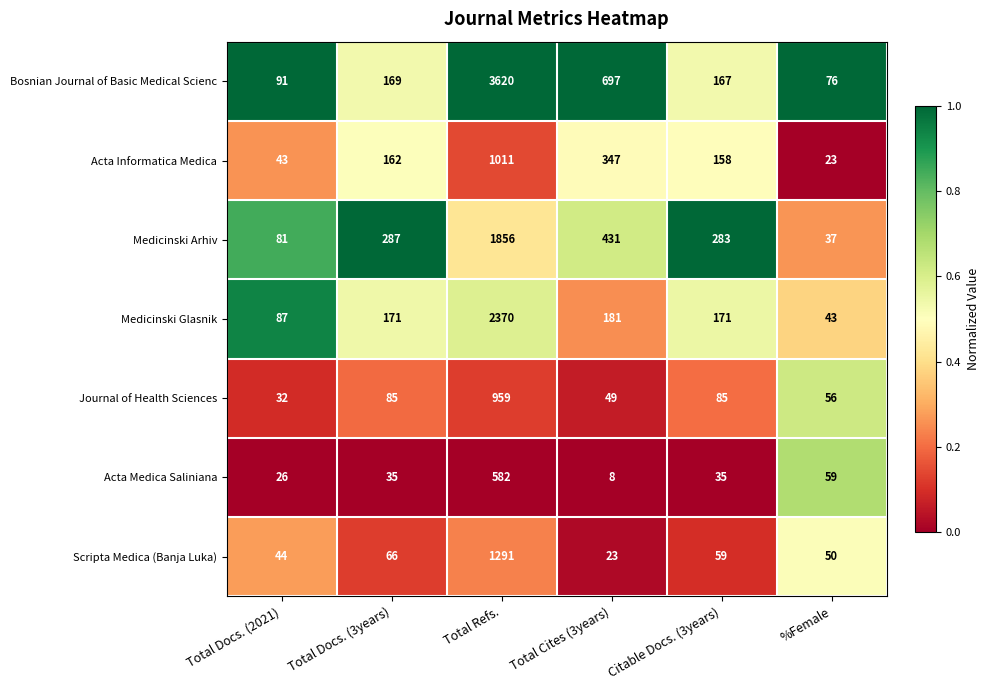

Which category has the lowest value across all series?

Total Cites (3years)